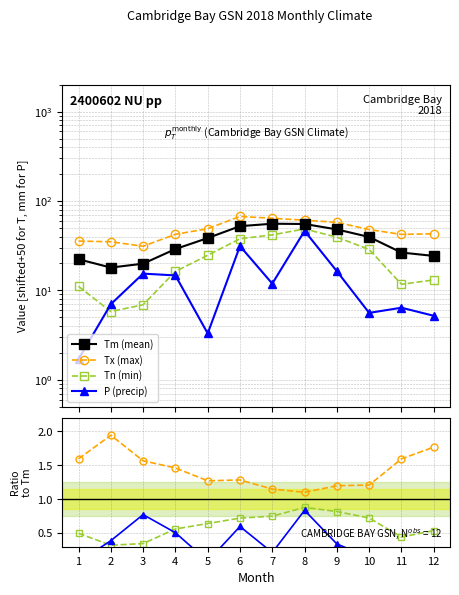

What are all the series names shown in the legend?

Tm, Tx, Tn, P